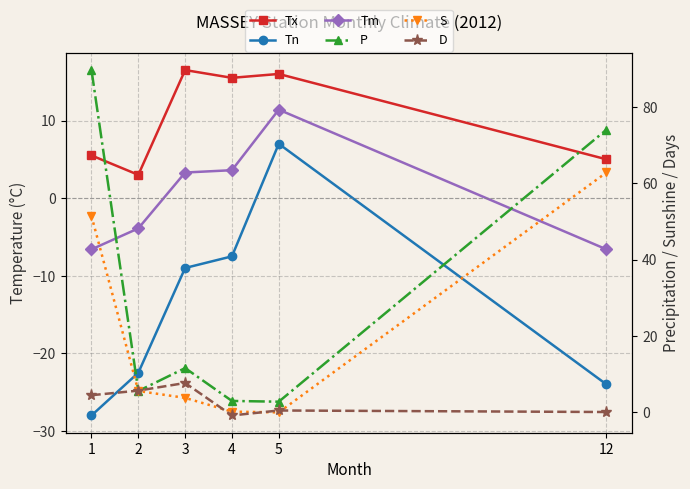

How many positive values does the Tn series have?

1